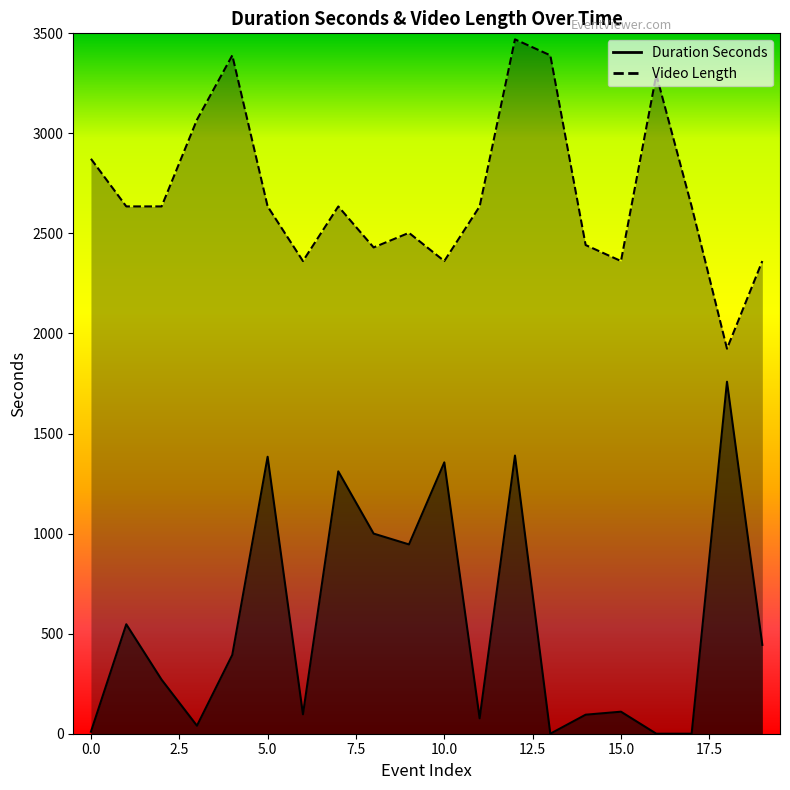

True or false: Duration Seconds and Video Length cross at least once.

False